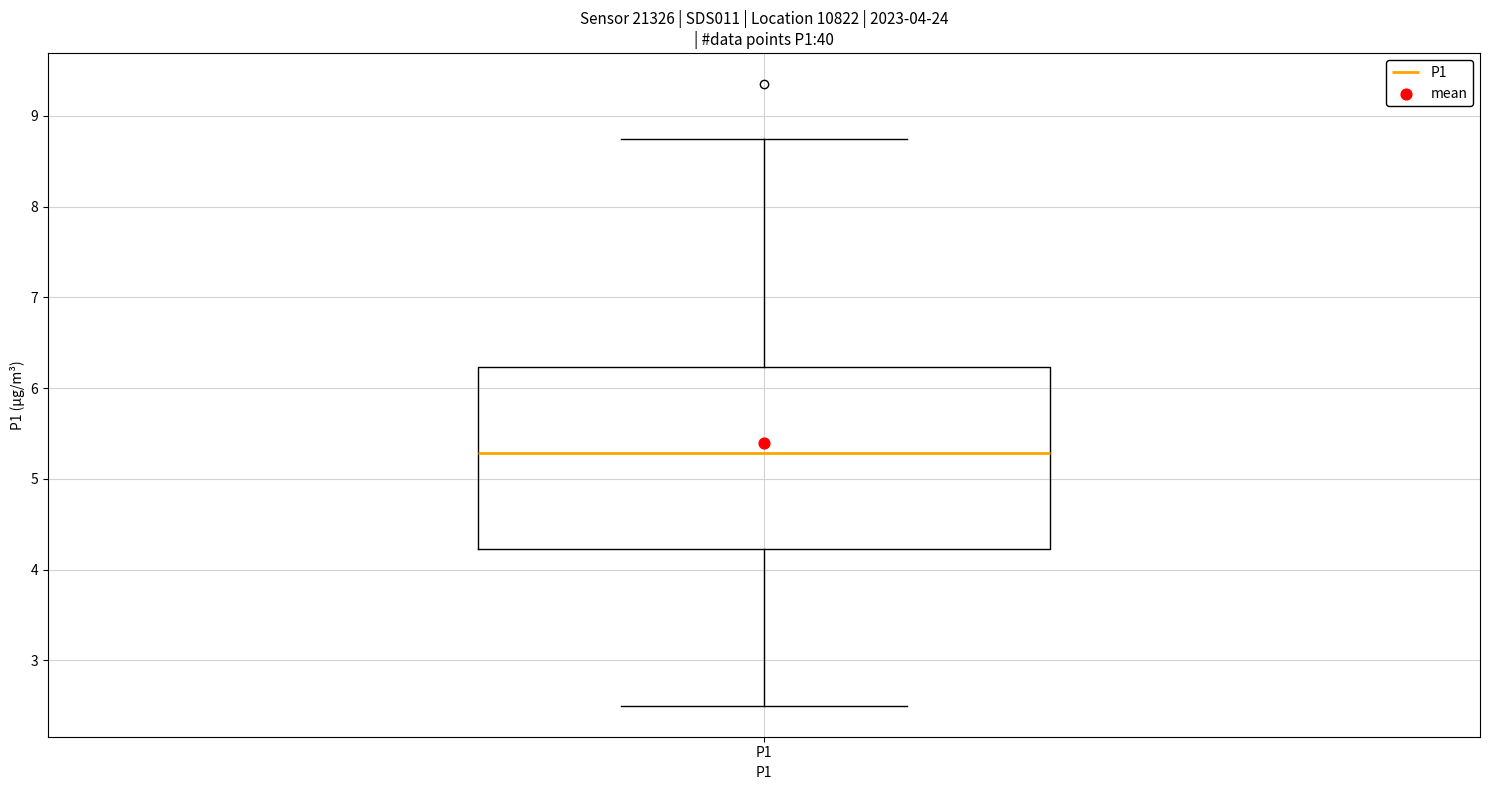

Read this box plot against the y-axis: the position of the median line, the range covered by the box, and the ends of both whiskers. The values are not printed on the chart, so give them approximately, as read against the axis.

median 5.3, box 4.2 to 6.2, whiskers 2.5 to 8.8